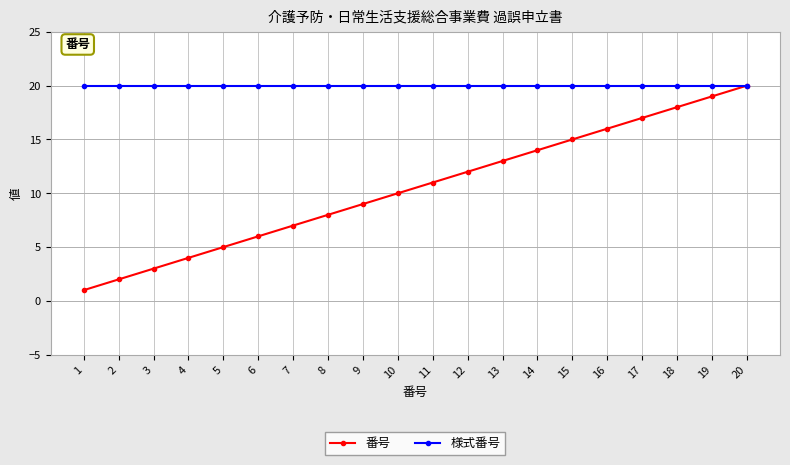

Does the chart have visible grid lines?

Yes